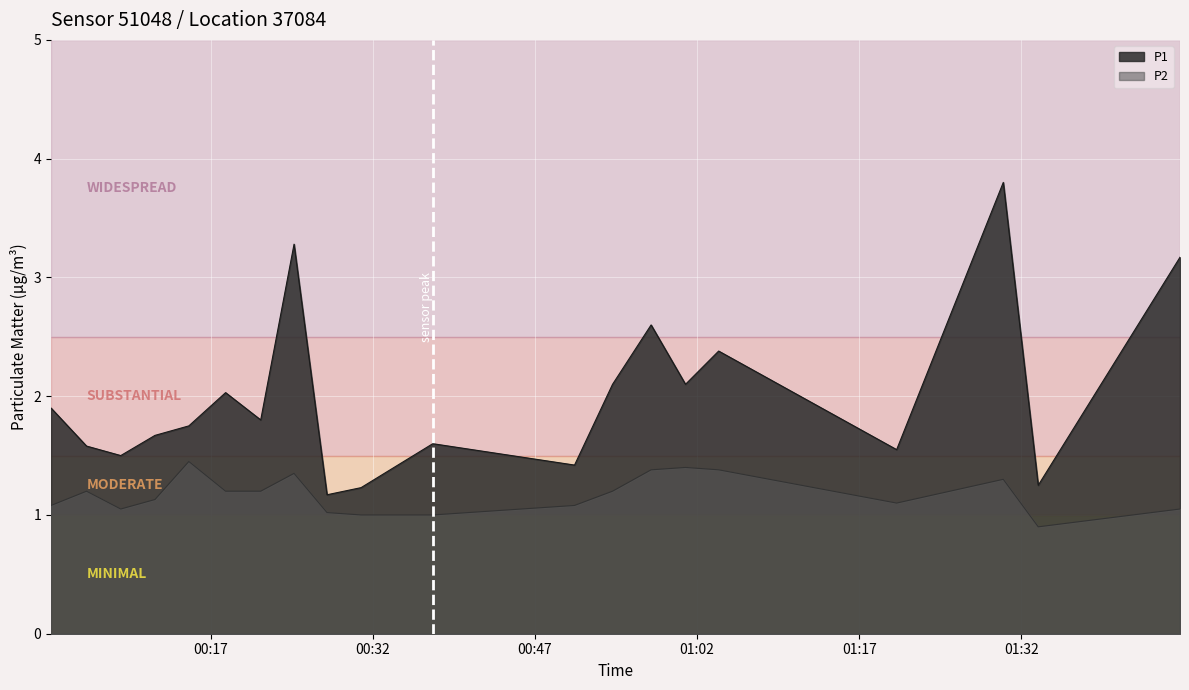

Count the number of categories in the chart.

20